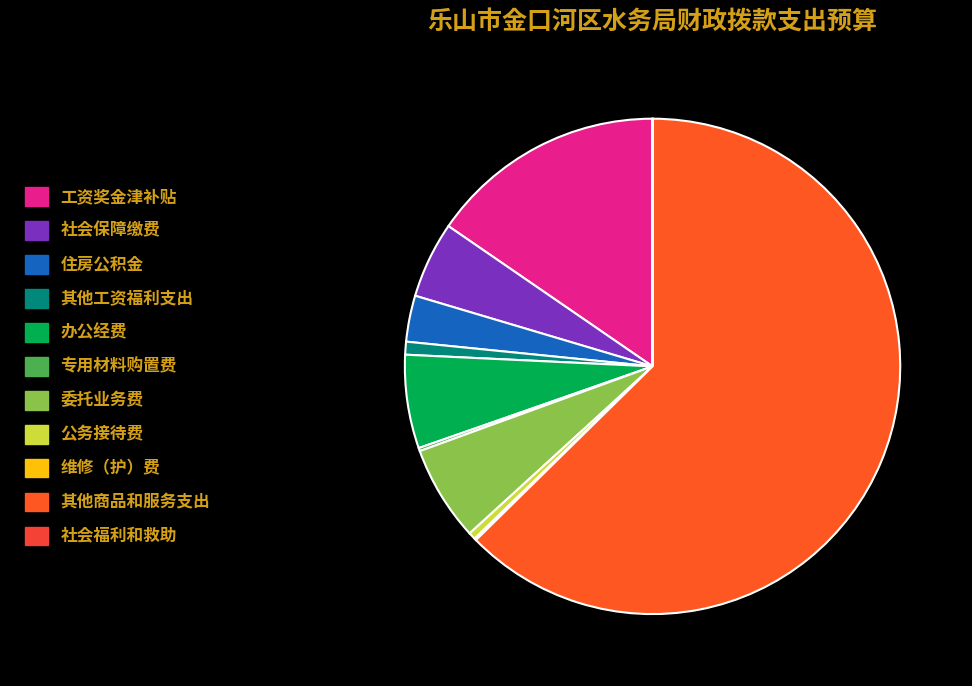

Combined, what portion of the pie is 工资奖金津补贴 and 其他工资福利支出?

16.3%